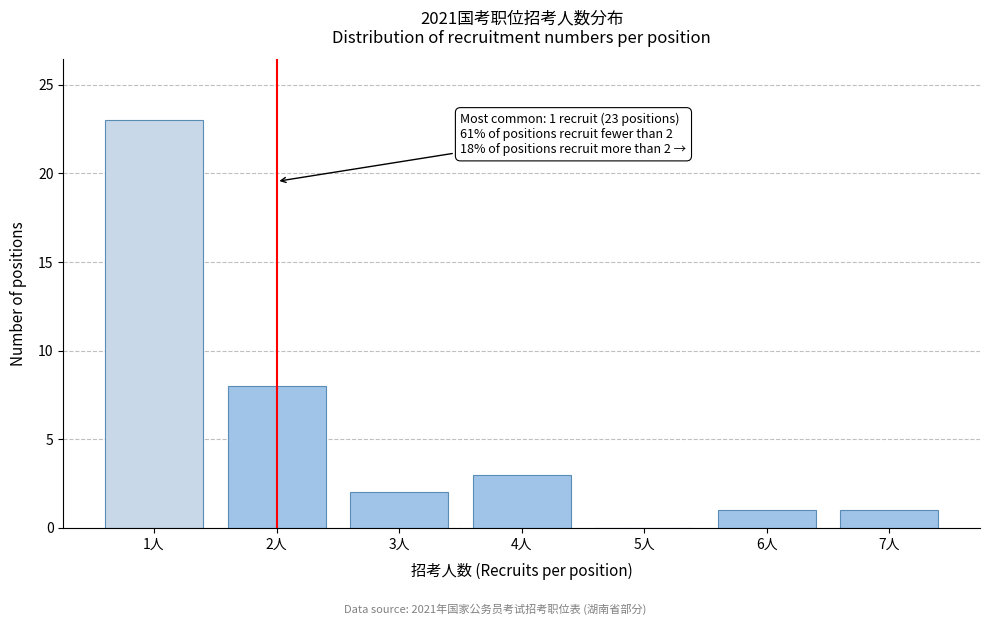

Reading left to right, list all the values displayed in this chart.

1人=23	2人=8	3人=2	4人=3	5人=0	6人=1	7人=1